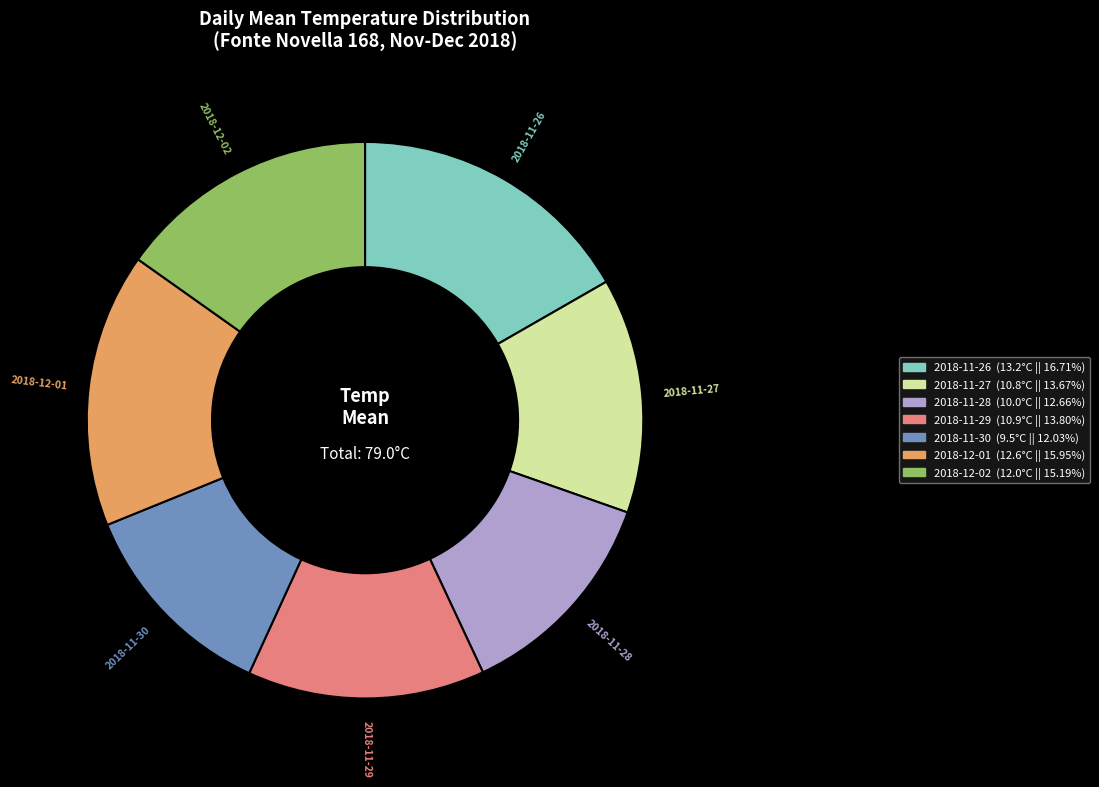

Which has a higher value, 2018-11-27 or 2018-12-01?

2018-12-01